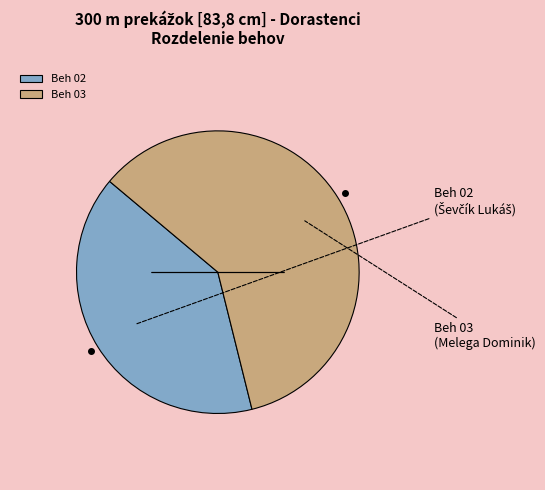

How many slices are in this pie chart?

2